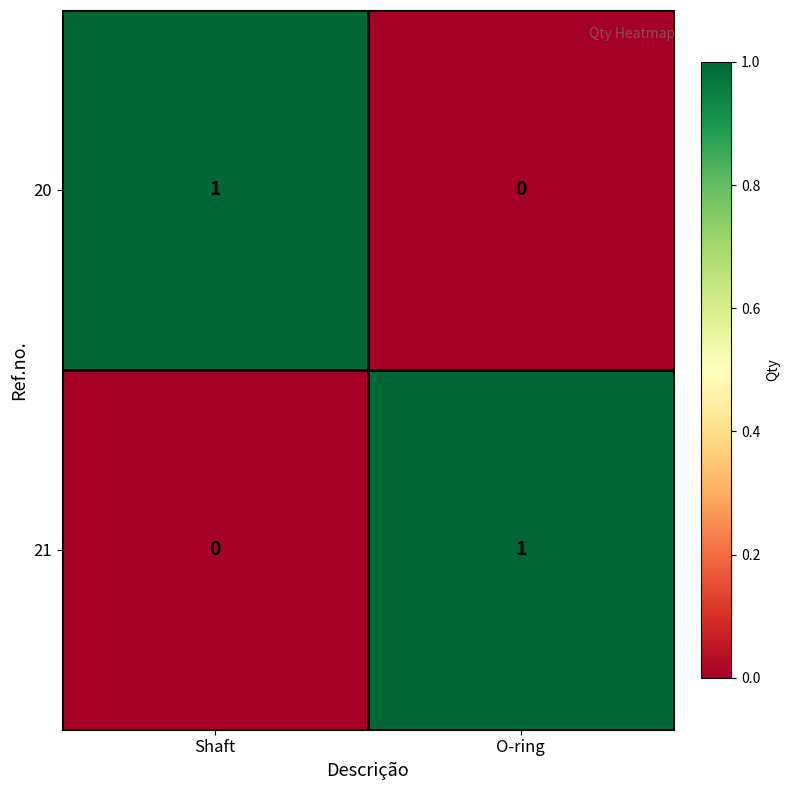

At how many categories does at least one series exceed 0?

2